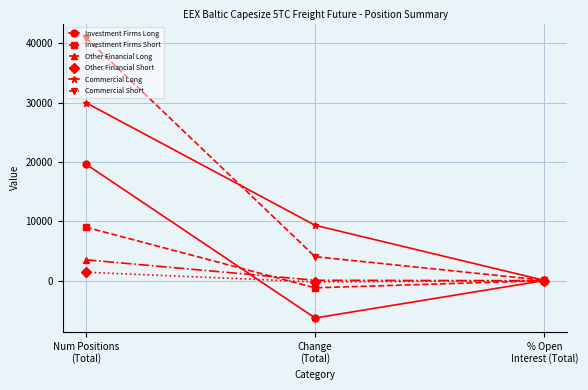

Which series has the largest range (max minus min)?

Commercial Short